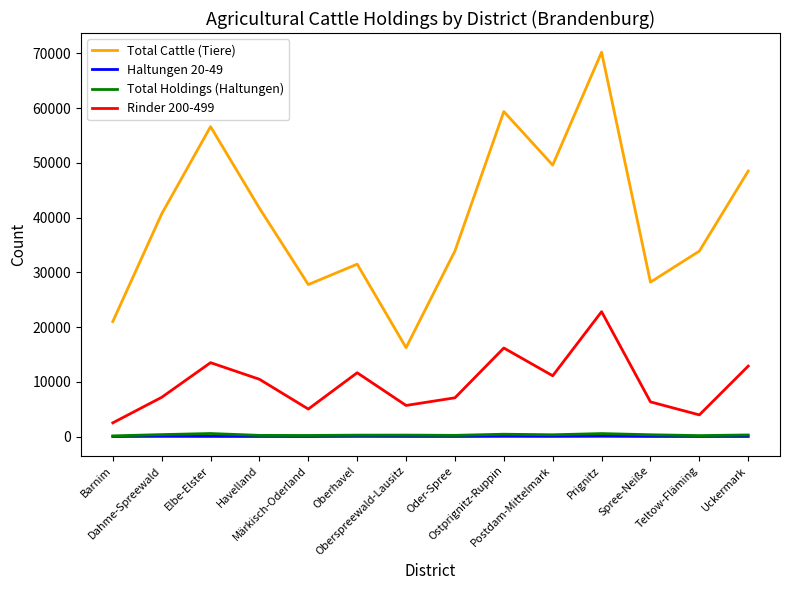

Where is Rinder 200-499 nearest to the value 12669?

Uckermark